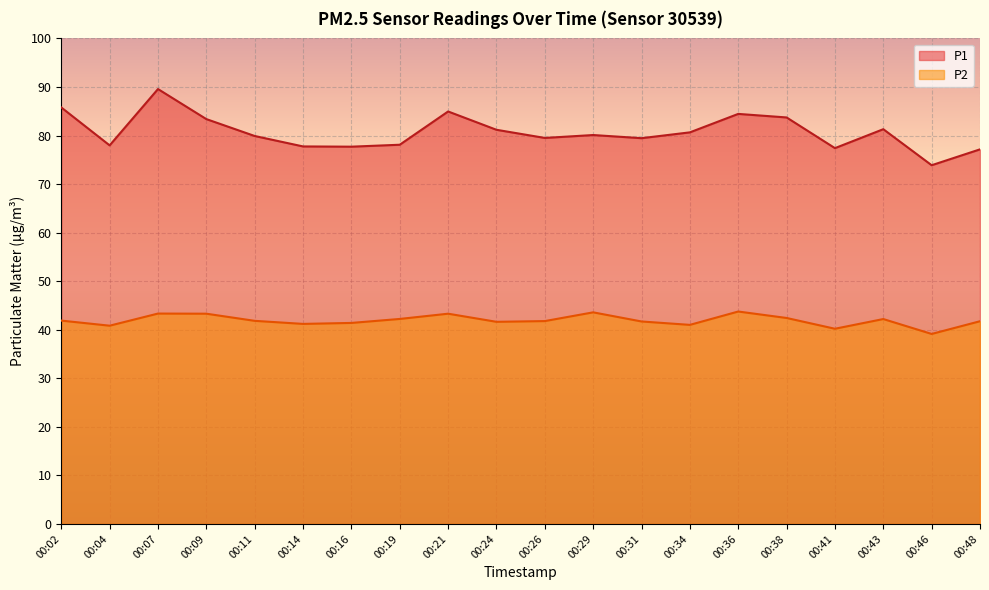

Where does the P2 series first go above 41?

00:02